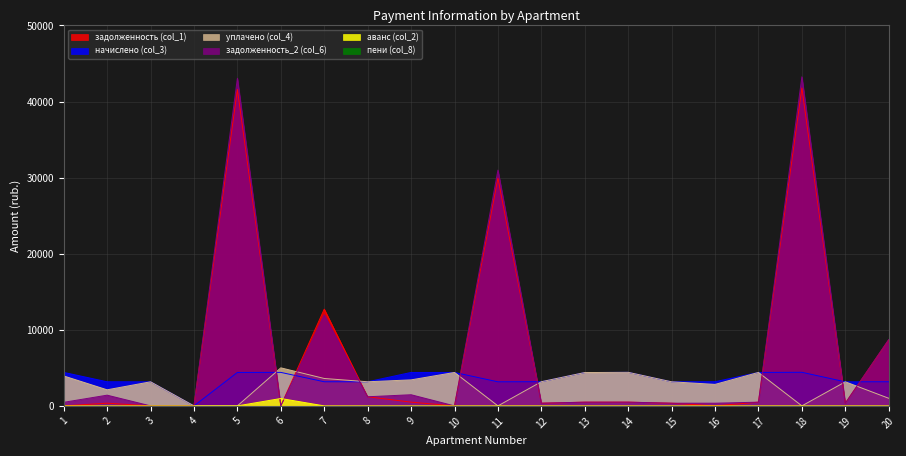

Reading left to right, list all the values displayed in this chart.

задолженность (col_1): 1=0.0	2=352.1	3=0.0	4=0.0	5=41595.7	6=0.0	7=12710.9	8=1197.5	9=488.2	10=0.0	11=29934.2	12=352.8	13=486.8	14=489.7	15=351.4	16=0.0	17=488.2	18=41783.2	19=351.4	20=8667.3
начислено (col_3): 1=4400.8	2=3168.8	3=3162.2	4=0.0	5=4394.2	6=4400.8	7=3168.8	8=3168.8	9=4394.2	10=4394.2	11=3162.2	12=3175.4	13=4381.0	14=4407.4	15=3162.2	16=3175.4	17=4394.2	18=4414.0	19=3162.2	20=3168.8
уплачено (col_4): 1=3933.9	2=2112.5	3=3162.2	4=0.0	5=0.0	6=5000.0	7=3600.0	8=3168.8	9=3417.7	10=4394.2	11=0.0	12=3175.4	13=4381.0	14=4407.4	15=3162.2	16=2822.6	17=4394.2	18=0.0	19=3162.2	20=1000.0
задолженность_2 (col_6): 1=466.9	2=1408.4	3=0.0	4=0.0	5=43060.4	6=0.0	7=11967.1	8=1197.5	9=1464.7	10=0.0	11=30988.3	12=352.8	13=486.8	14=489.7	15=351.4	16=352.8	17=488.2	18=43254.5	19=351.4	20=8723.6
аванс (col_2): 1=0.0	2=0.0	3=0.0	4=0.0	5=0.0	6=970.2	7=0.0	8=0.0	9=0.0	10=0.0	11=0.0	12=0.0	13=0.0	14=0.0	15=0.0	16=0.0	17=0.0	18=0.0	19=0.0	20=0.0